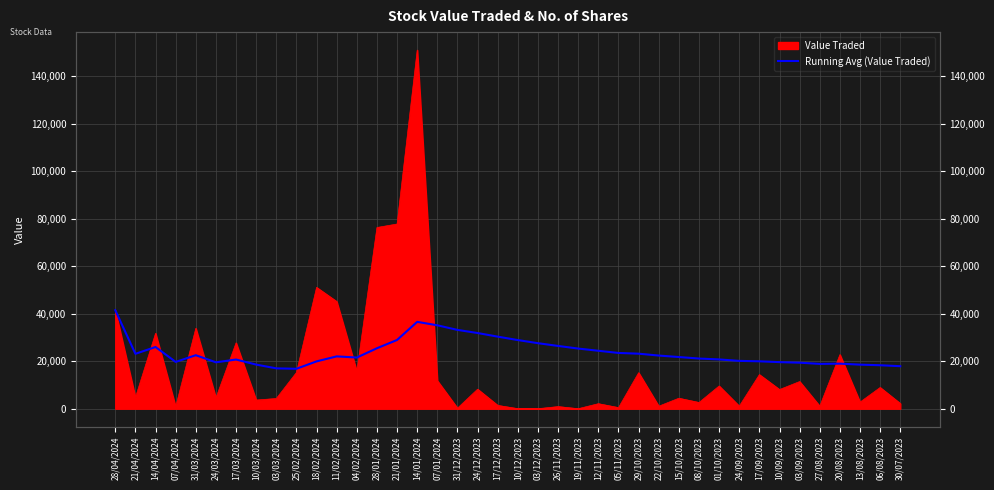

Count the number of categories in the chart.

40